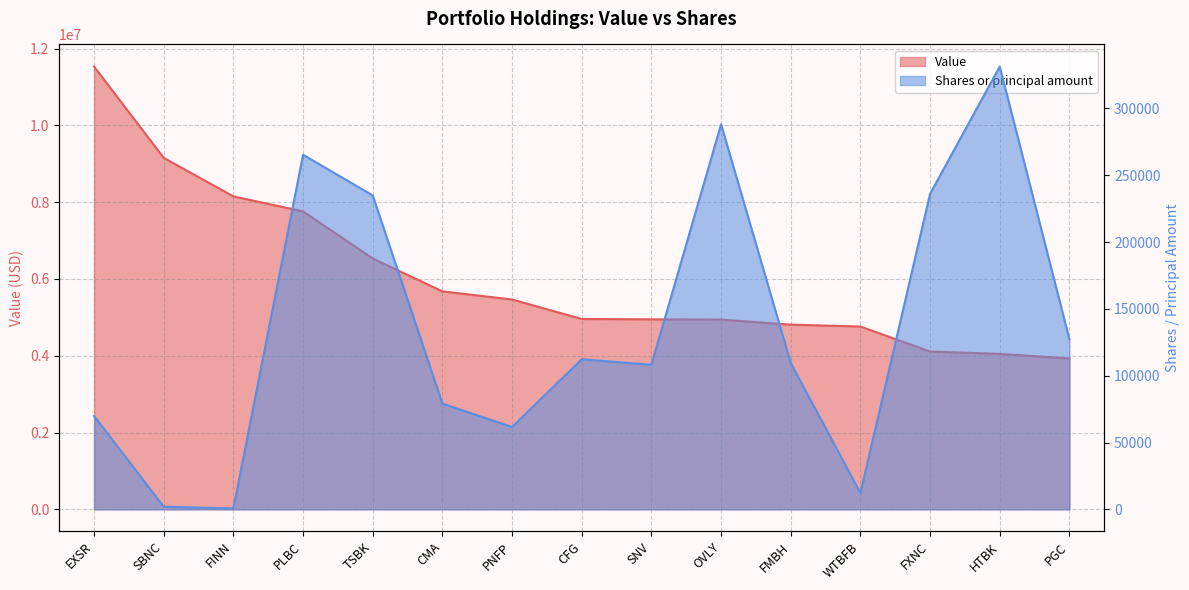

Which category has the lowest value in the Shares or principal amount series?

FINN